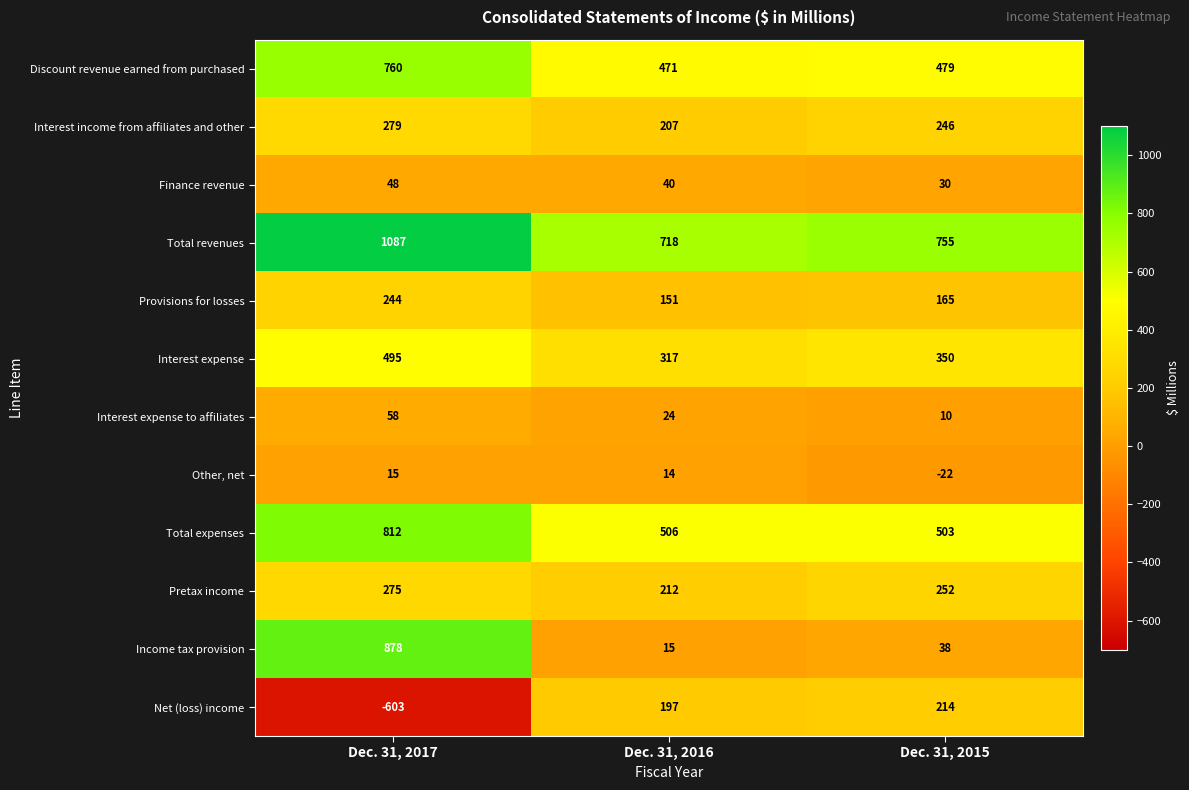

Which label corresponds to the largest value in the chart?

Dec. 31, 2017